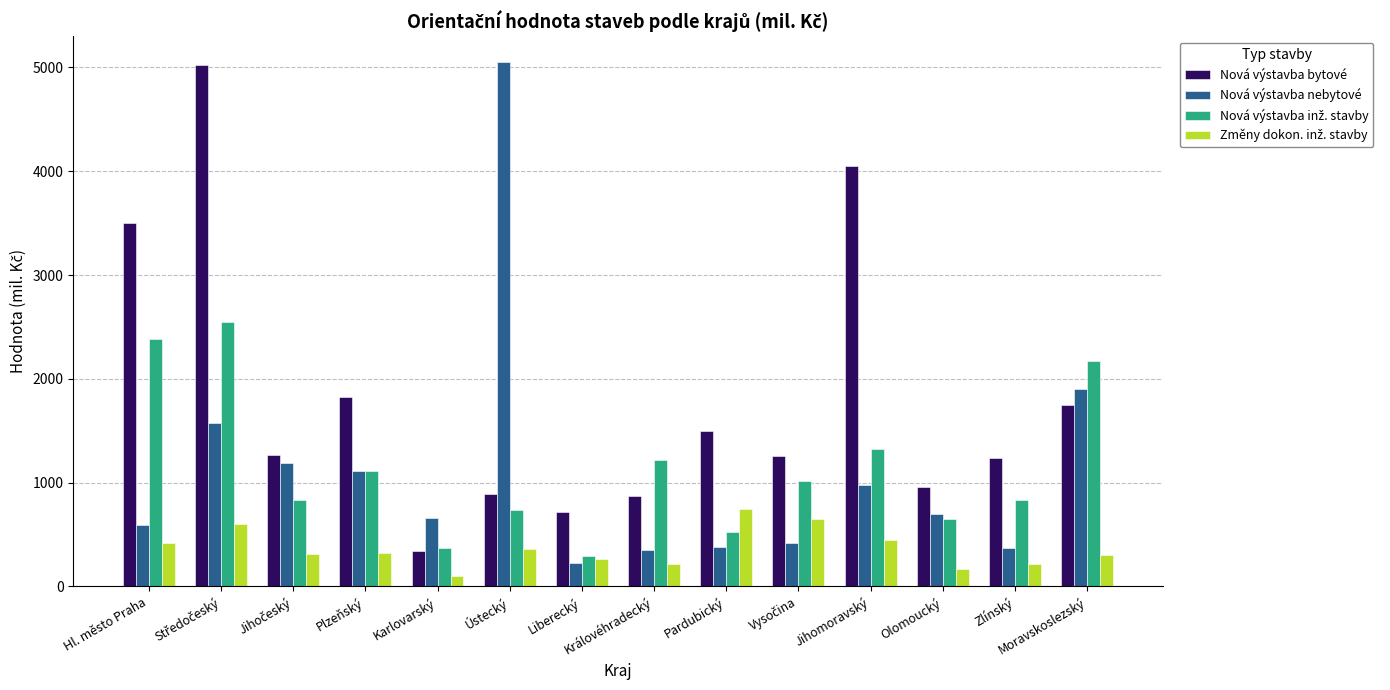

What is the total value across all series at Jihomoravský?

6808